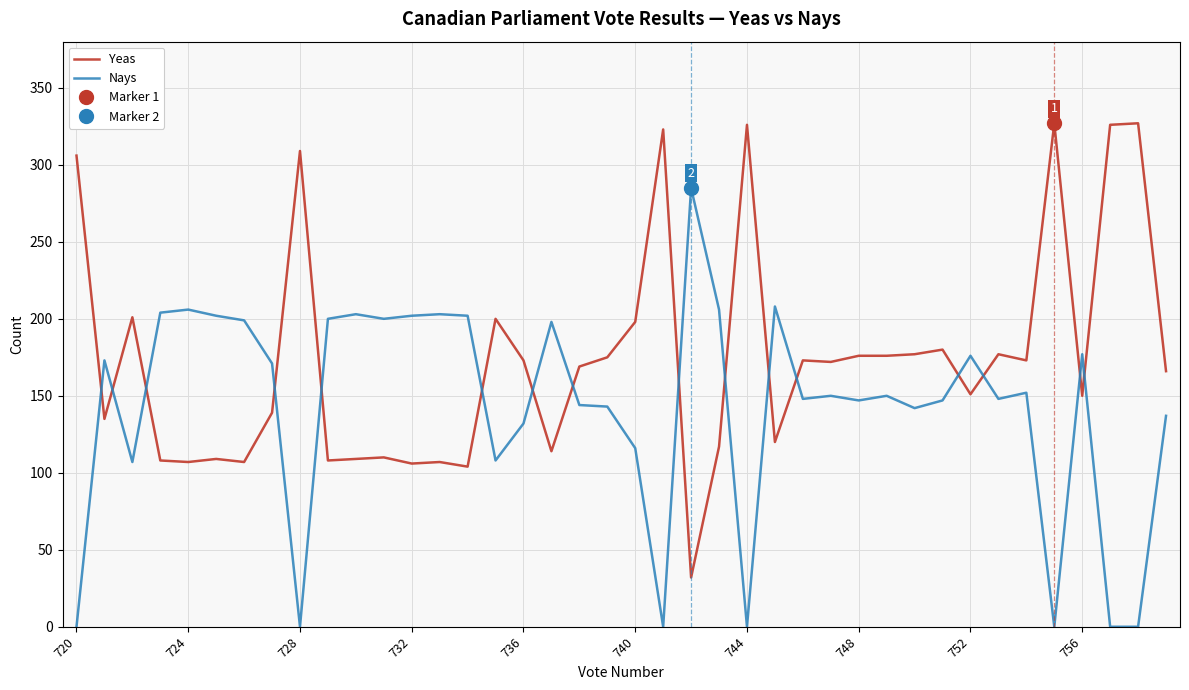

True or false: Nays and Yeas intersect in this chart.

True